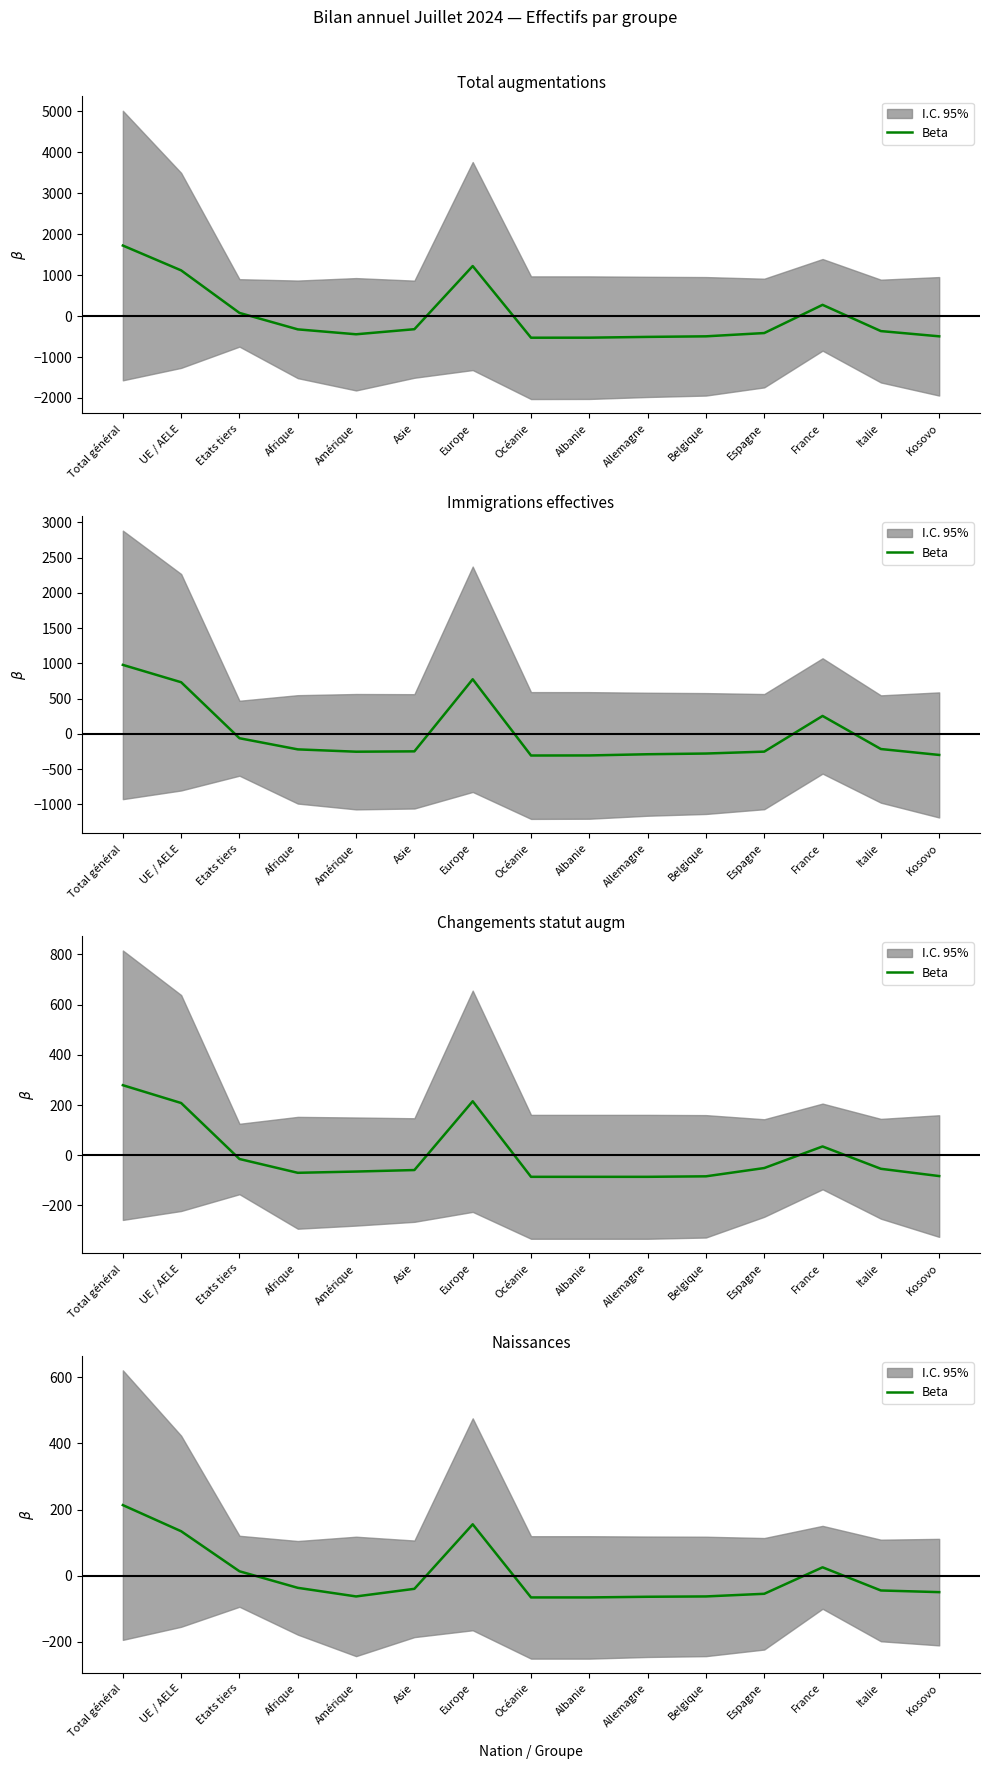

Reading left to right, extract all data points from this chart.

Total général=213.6	UE / AELE=134.6	Etats tiers=13.6	Afrique=-36.4	Amérique=-62.4	Asie=-39.4	Europe=155.6	Océanie=-65.4	Albanie=-65.4	Allemagne=-63.4	Belgique=-62.4	Espagne=-54.4	France=25.6	Italie=-44.4	Kosovo=-49.4